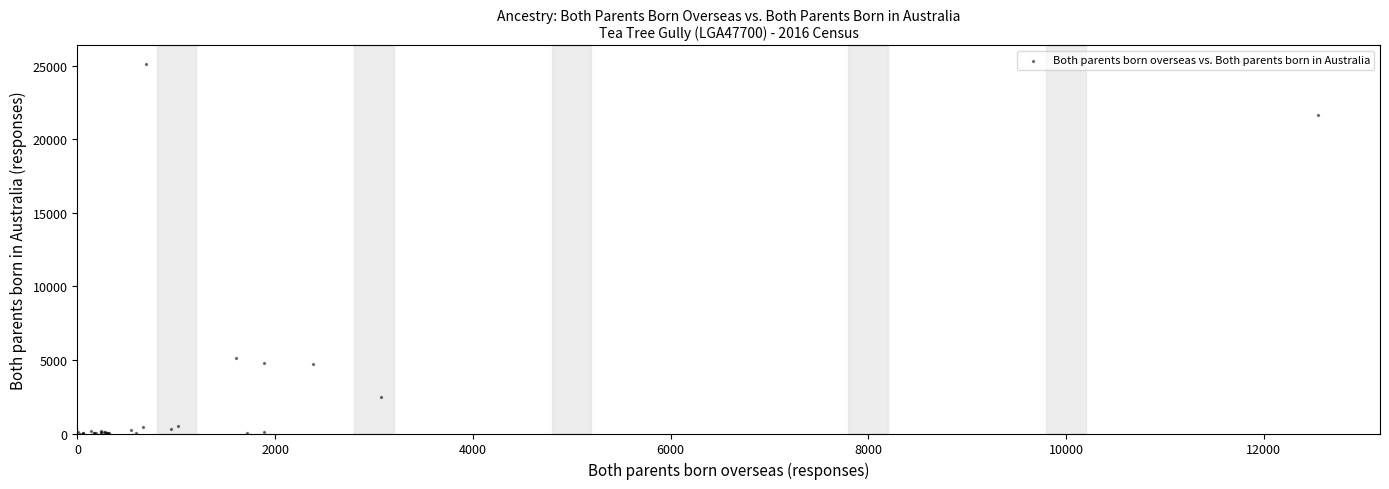

What Y value in the scatter plot is closest to 12556?

5113